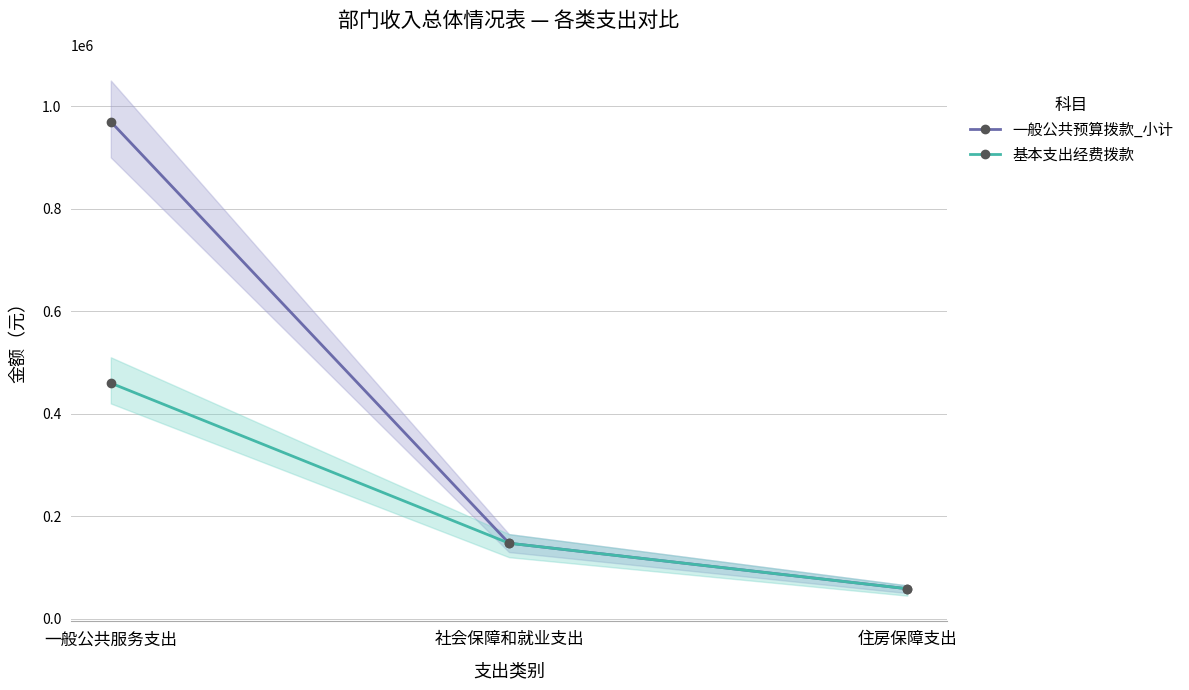

What is the label of the 3rd point from the right?

一般公共服务支出